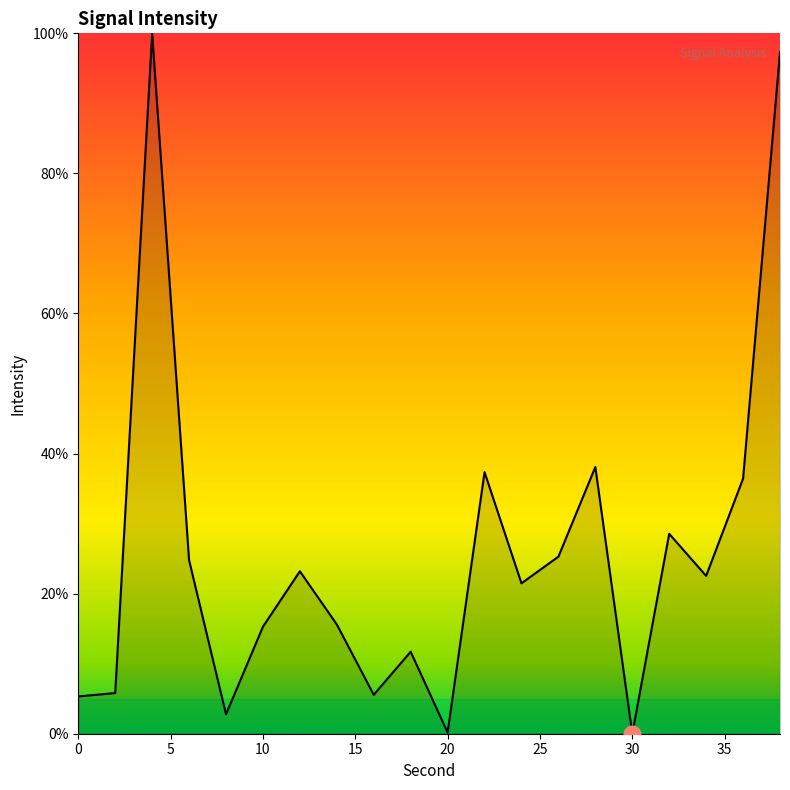

What is the greatest value displayed?

100.0